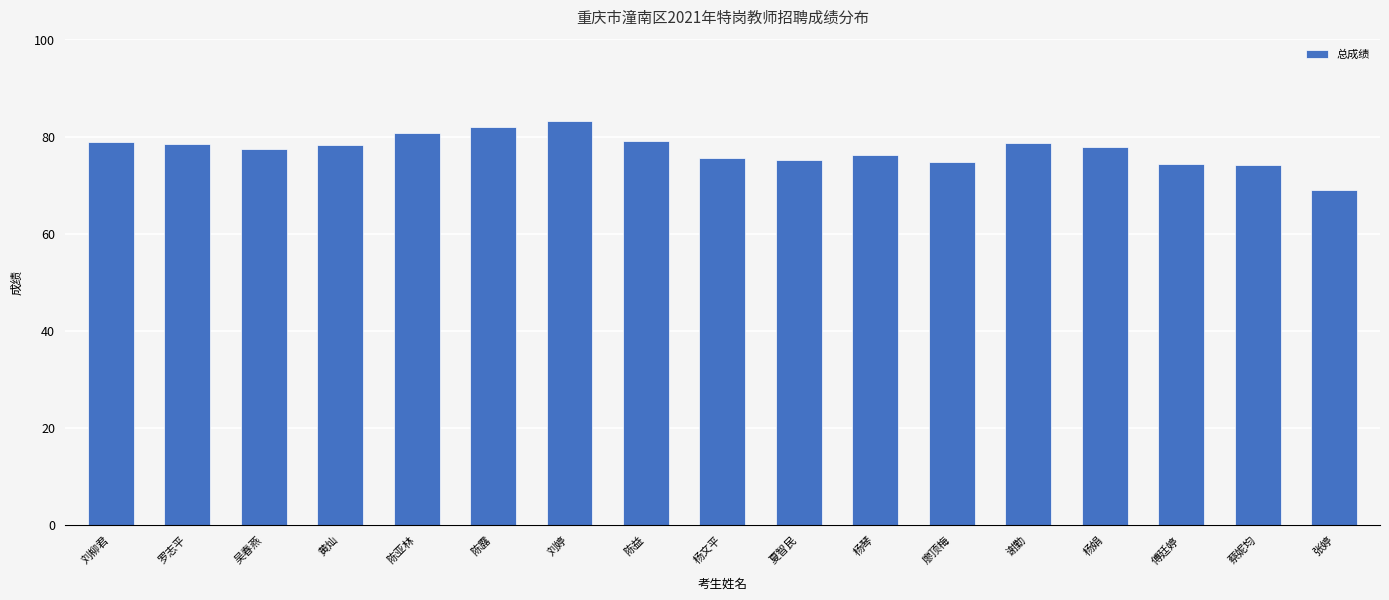

What is the value of the 11th bar from the left?

76.3